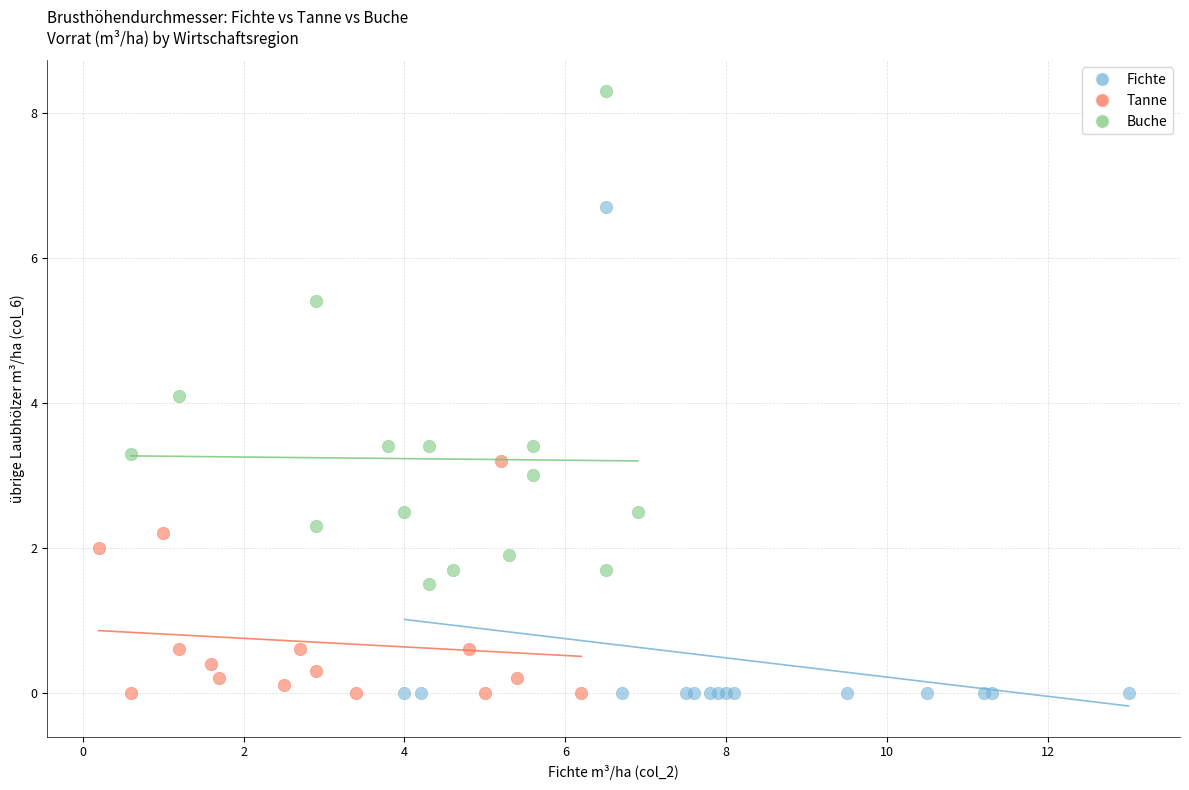

Which series contains the highest Y value?

Buche